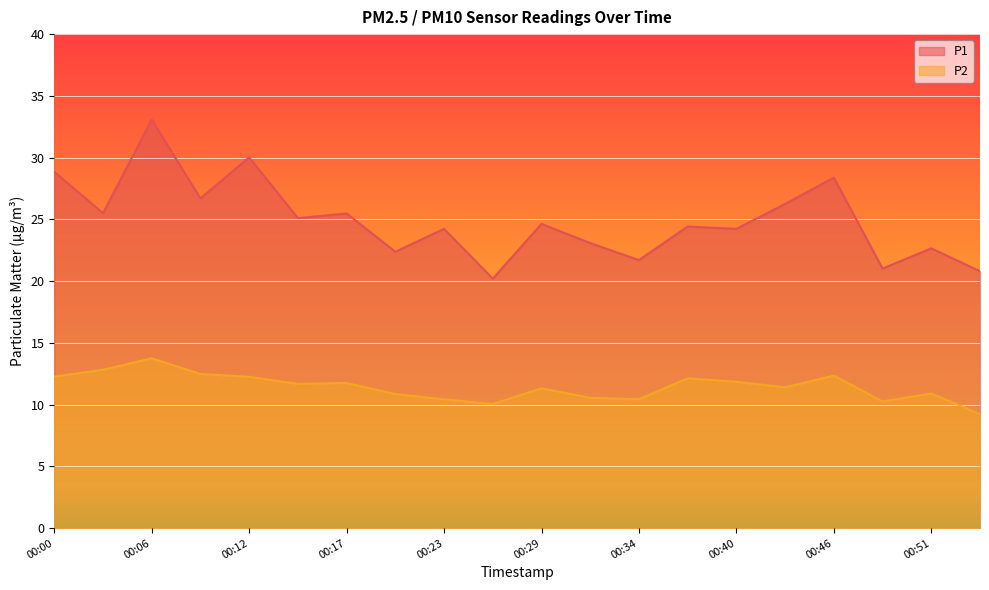

Which series has the largest total across all categories?

P1